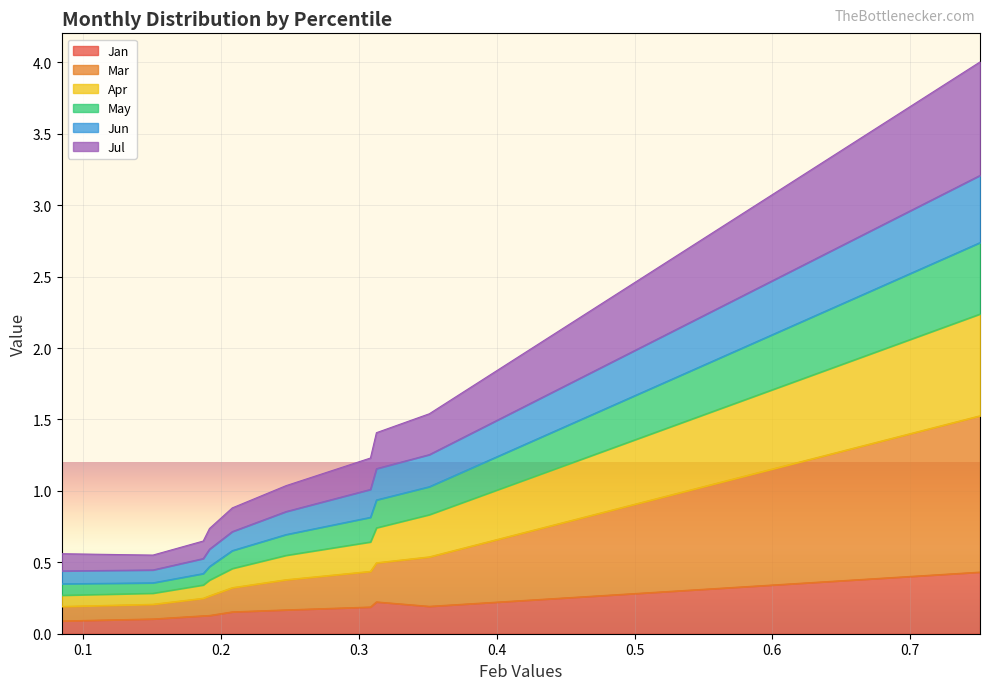

At how many categories does at least one series exceed 2?

1